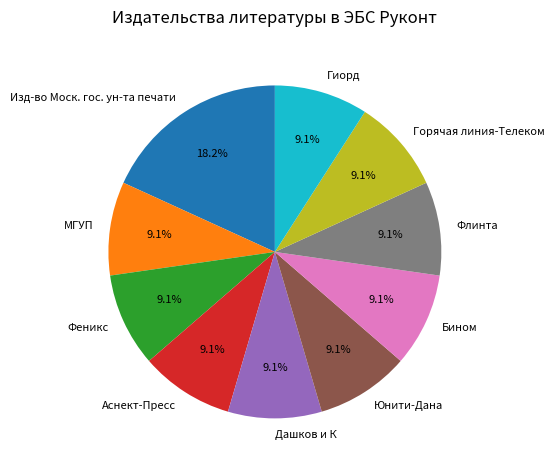

Count the number of slices in the pie.

10